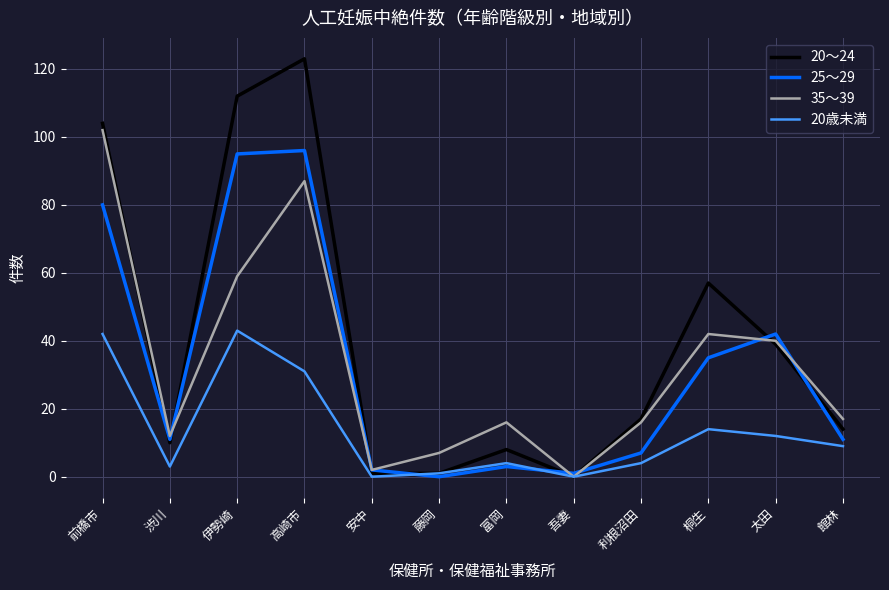

What position from the left is 高崎市?

4